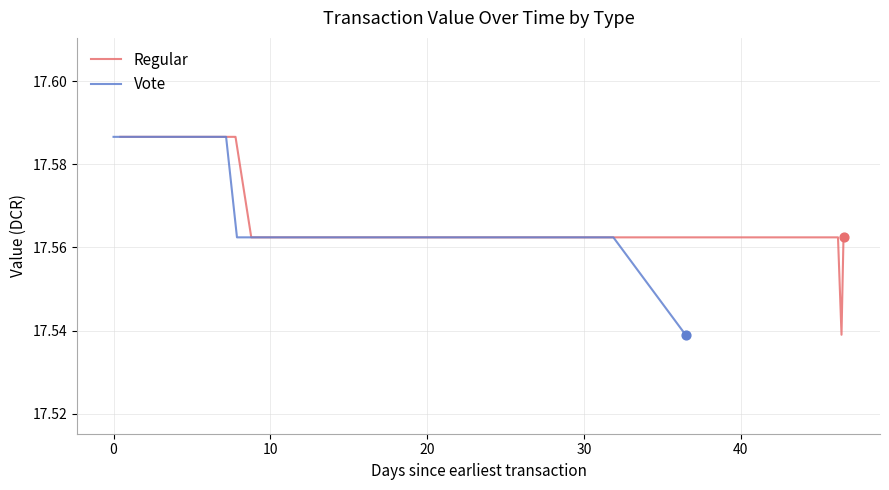

What is the total value across all series at 0?

35.2